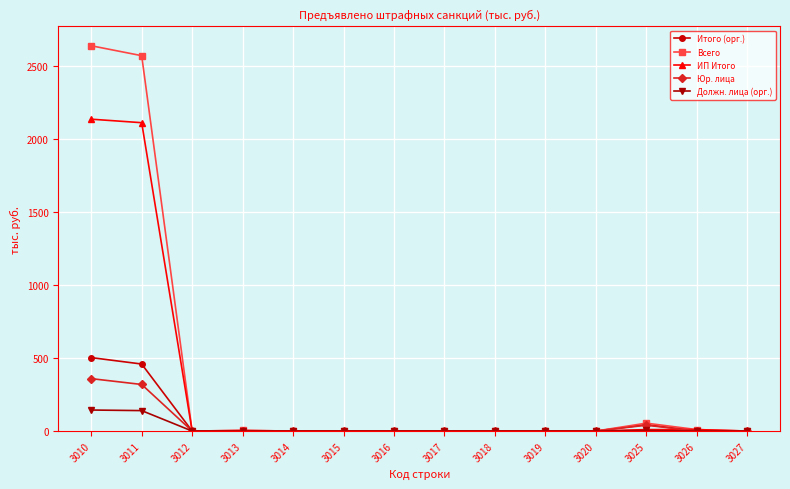

Which series has the widest spread of values?

Всего